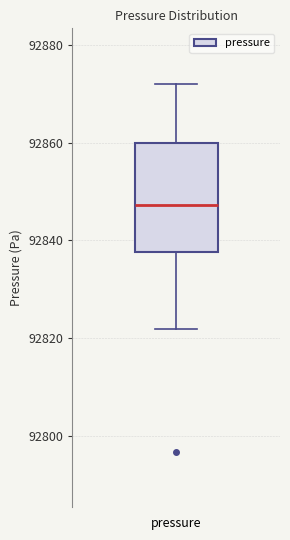

Where does the upper whisker of the box for pressure end on the y-axis? The values are not printed on the chart, so give them approximately, as read against the axis.

92872